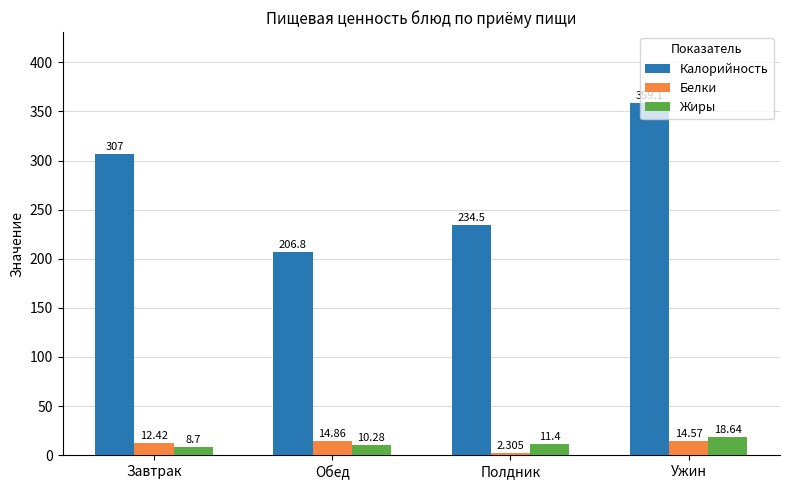

Is the value of Белки at Завтрак greater than the value of Калорийность at Обед?

No